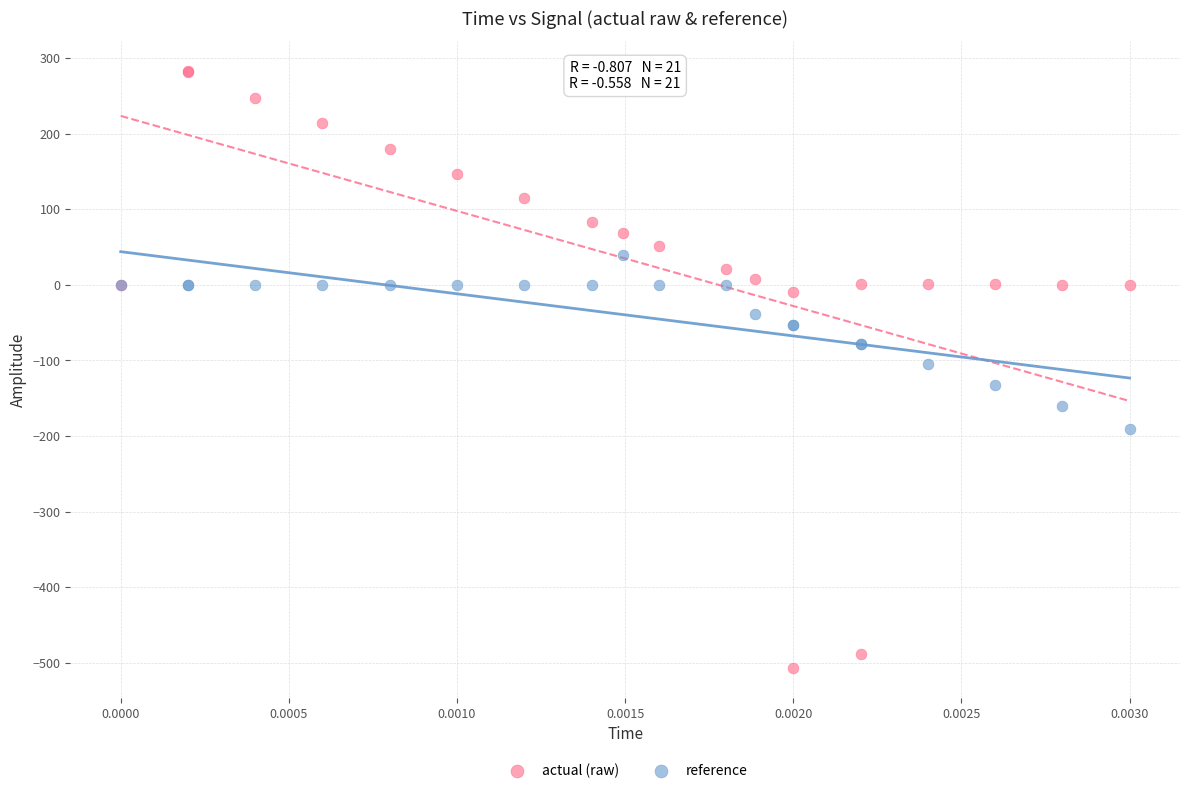

Which series has the widest spread of Y values?

actual (raw)